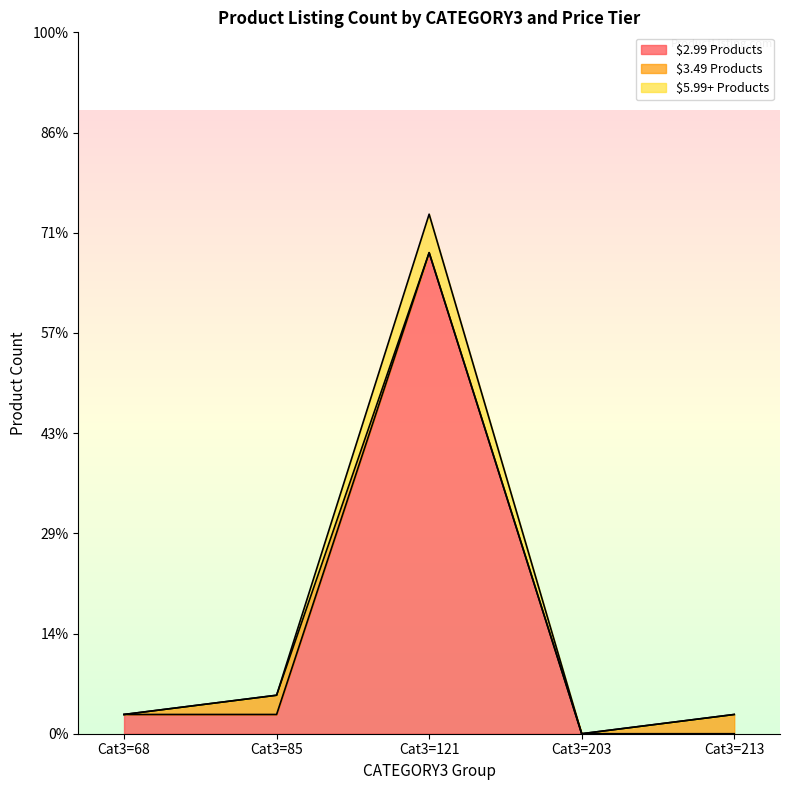

Count the Other Products values in the range 0 to 5.

11